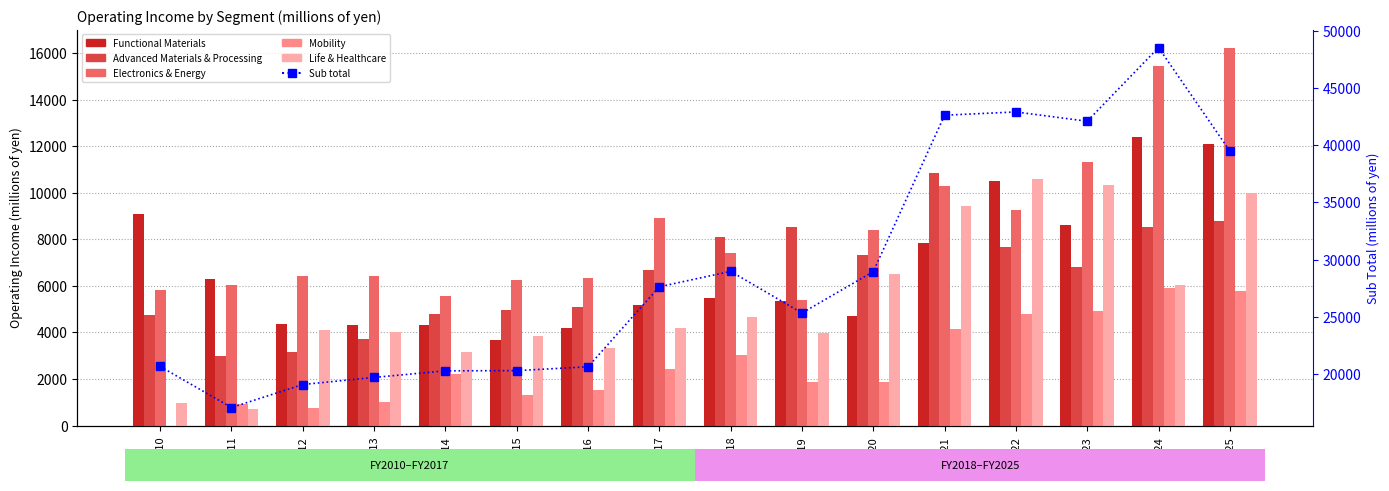

What is the difference between the maximum and minimum values in the Sub total series?

31470